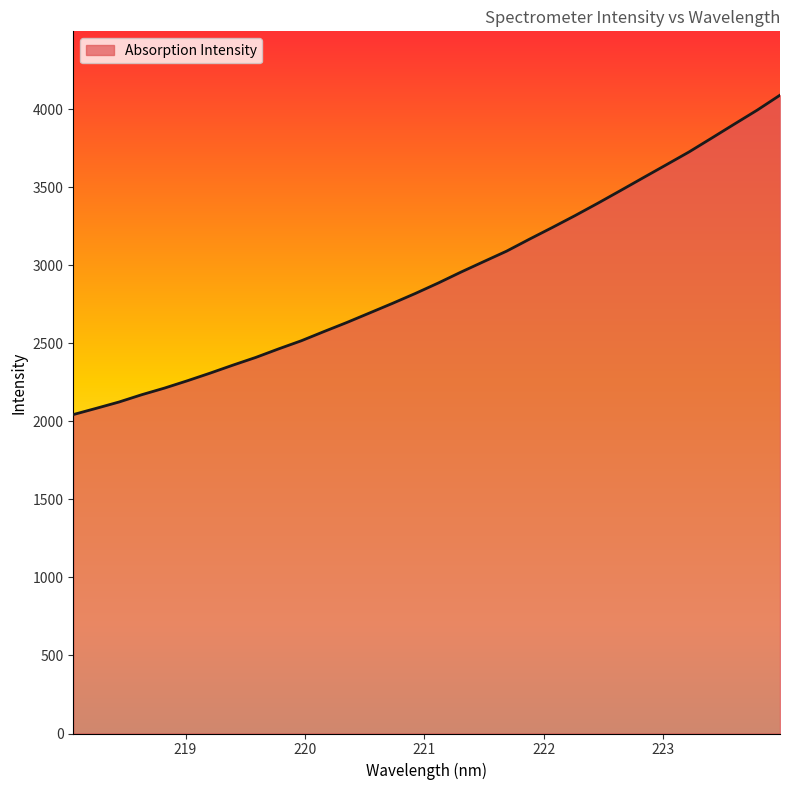

What is the average value?

2929.6